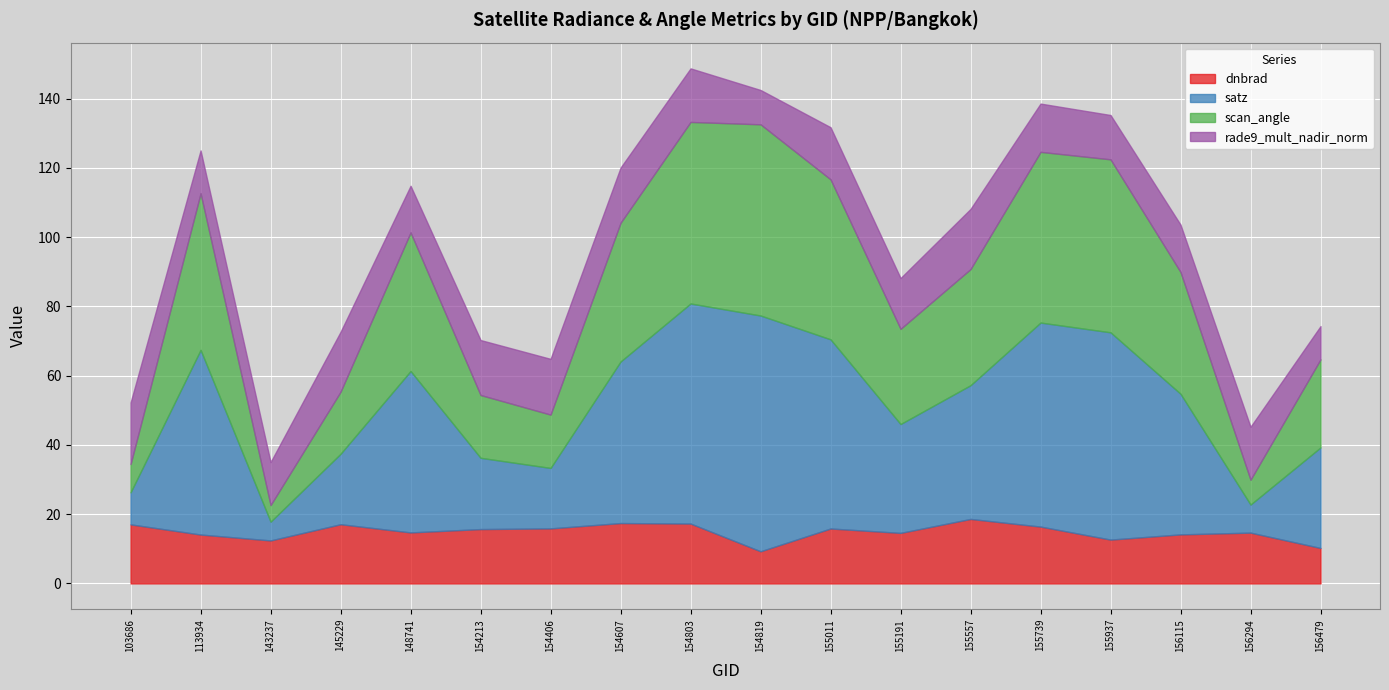

List the labels in order of scan_angle value, largest first.

154819, 154803, 155937, 155739, 155011, 113934, 154607, 148741, 156115, 155557, 155191, 156479, 154213, 145229, 154406, 103686, 156294, 143237